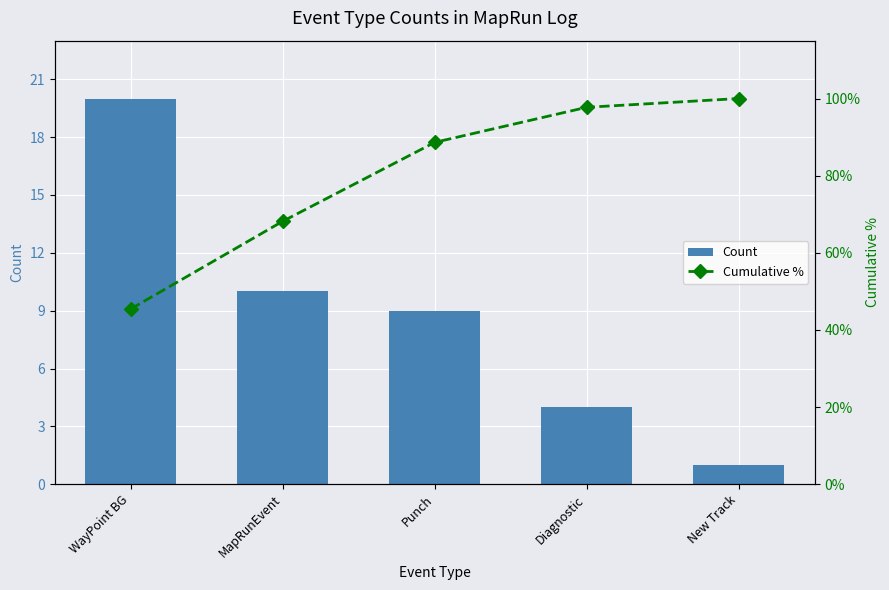

At which category is the sum across all series the highest?

Diagnostic